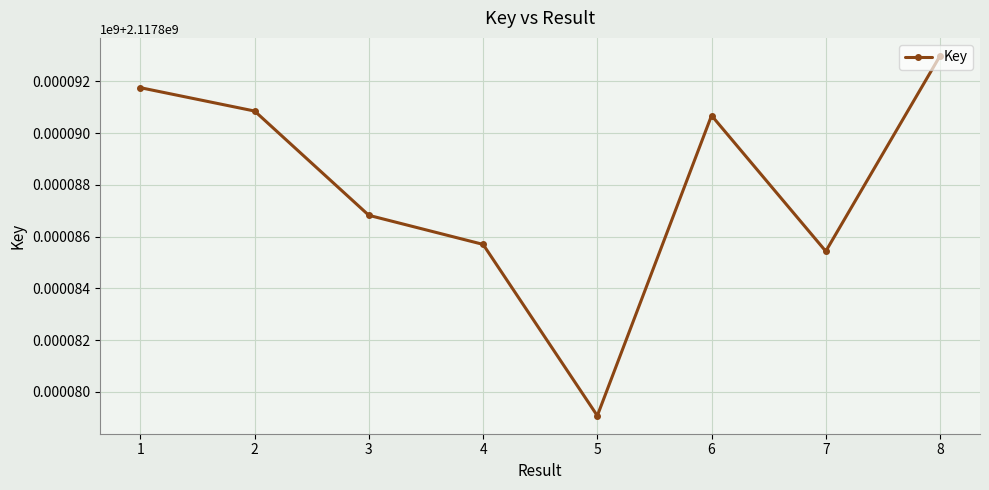

Is this an area chart (filled region under the line)?

No